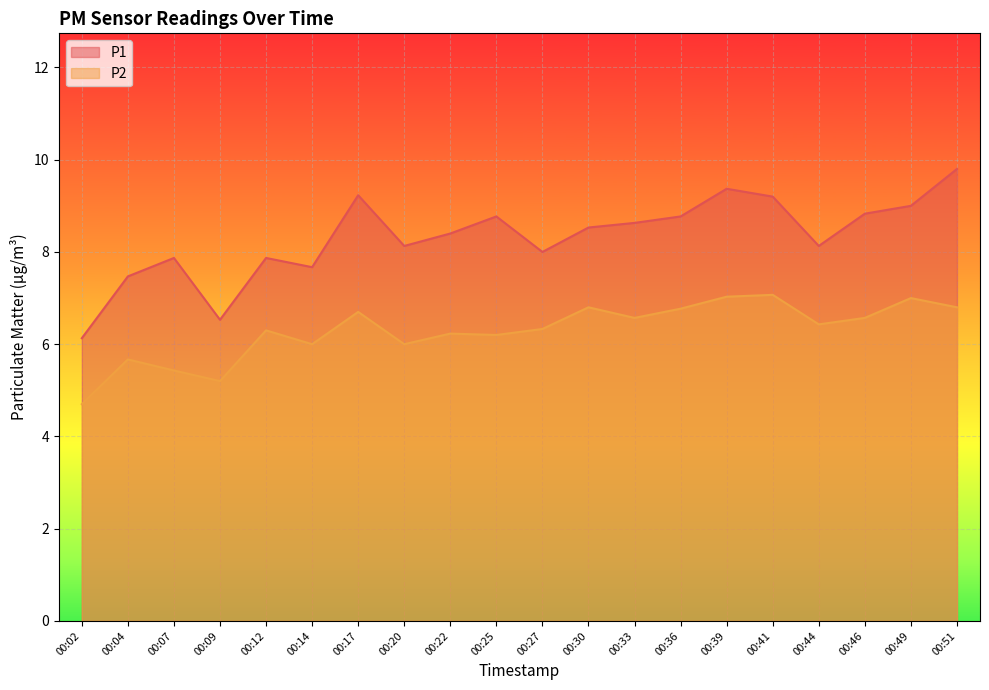

Which category has the lowest value across all series?

00:02